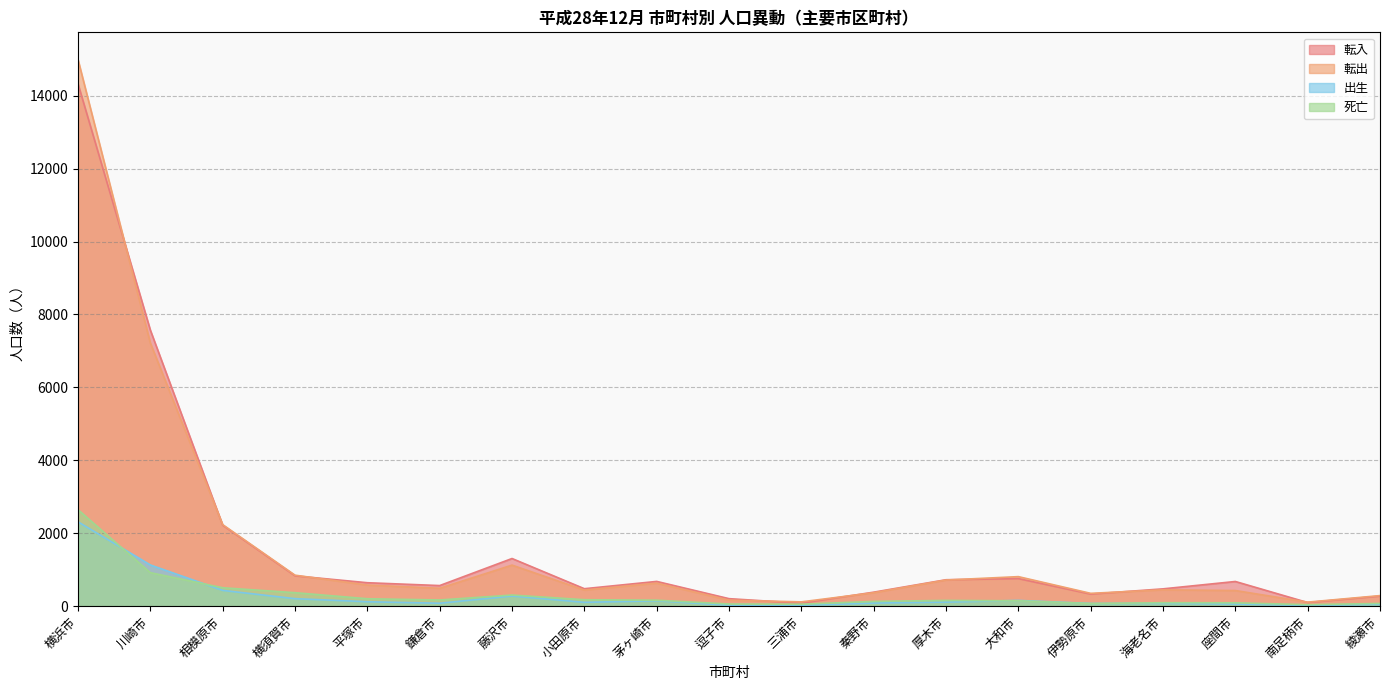

Which series changed the most between 相模原市 and 大和市?

転入